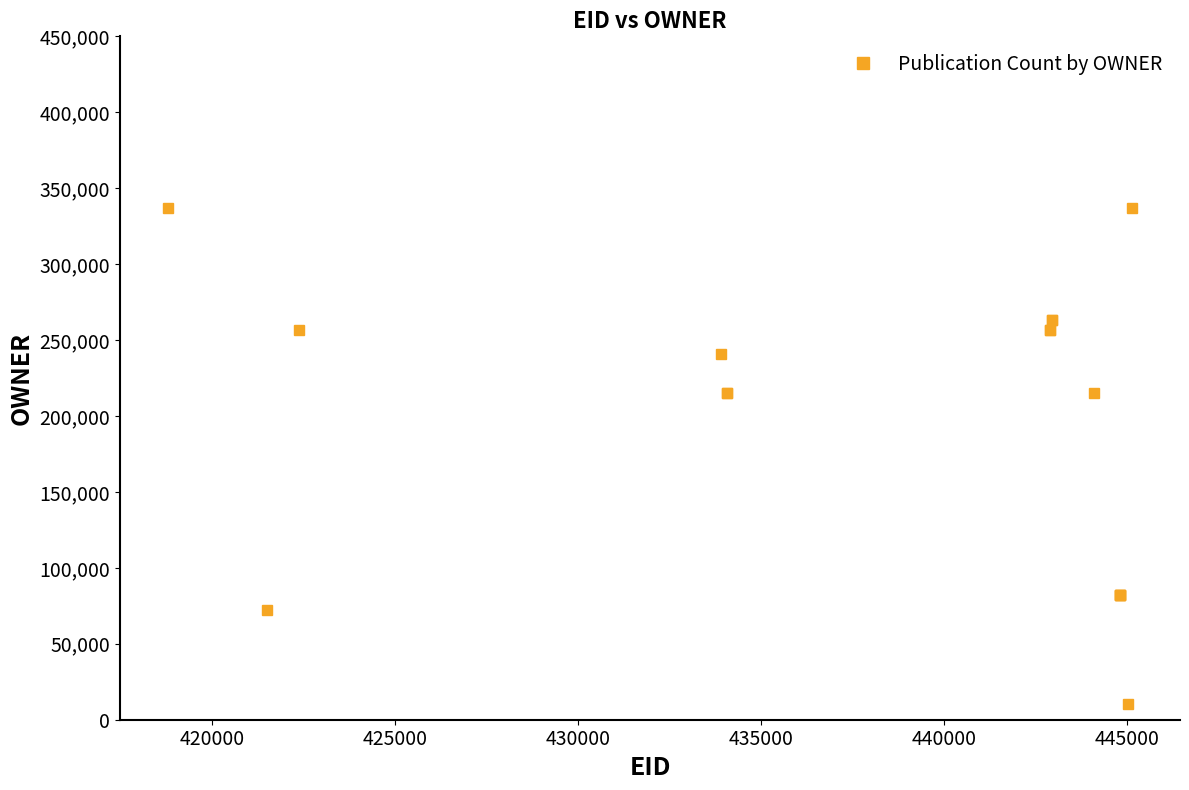

What is the average value?

192228